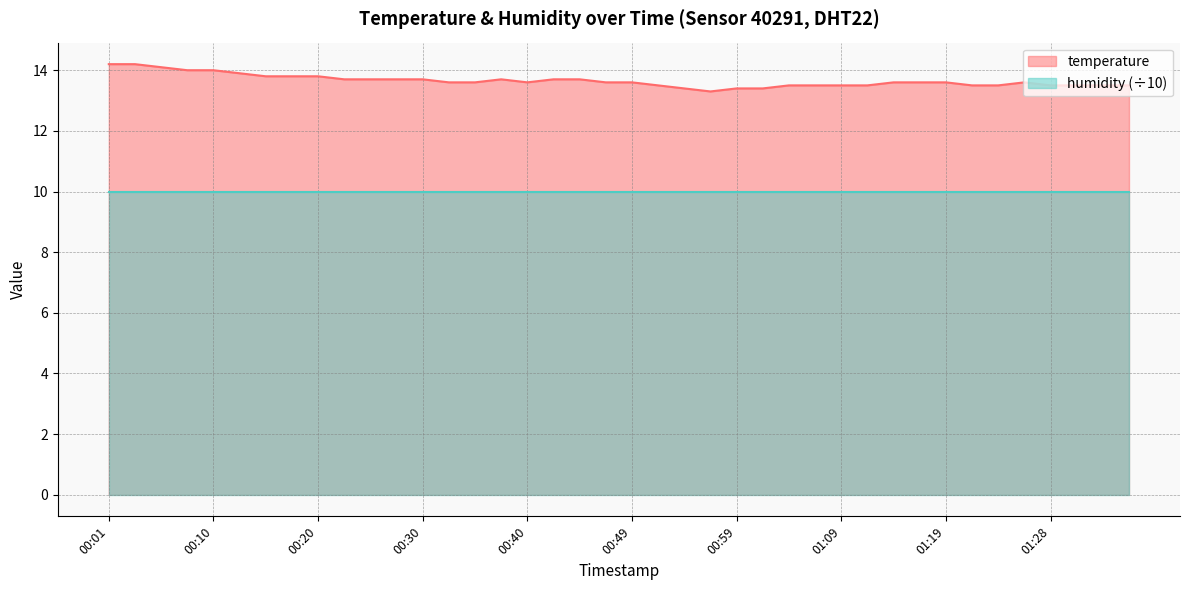

Read the value at 01:31.

13.5